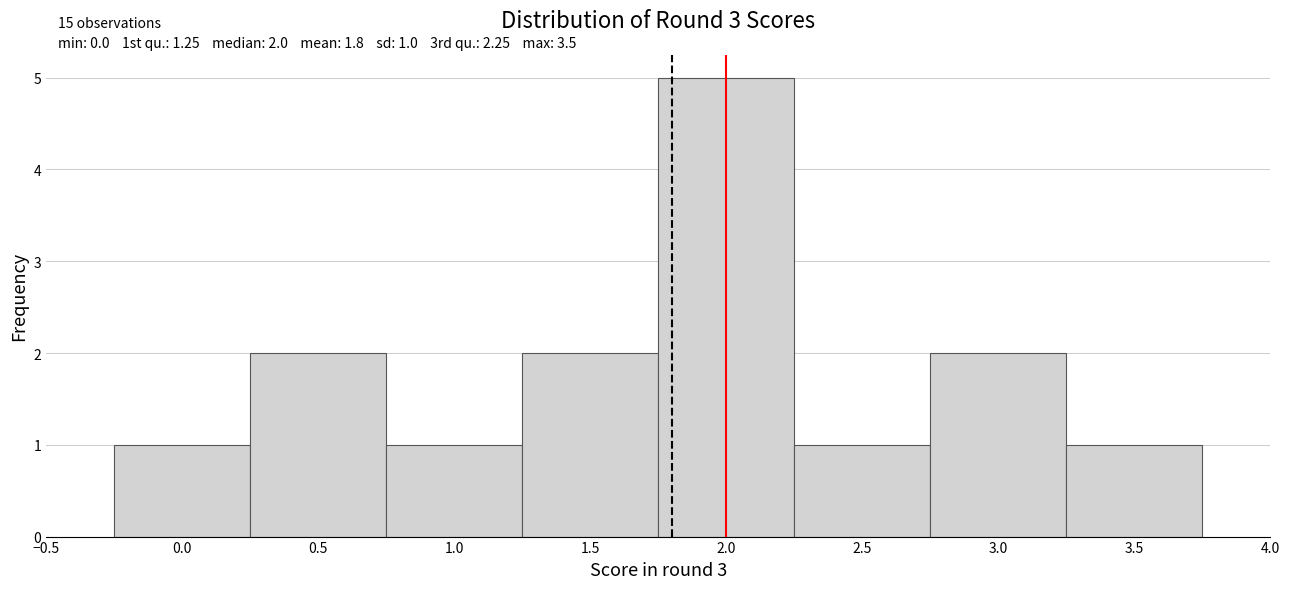

Which range on the x-axis has the tallest bar?

1.75 to 2.25